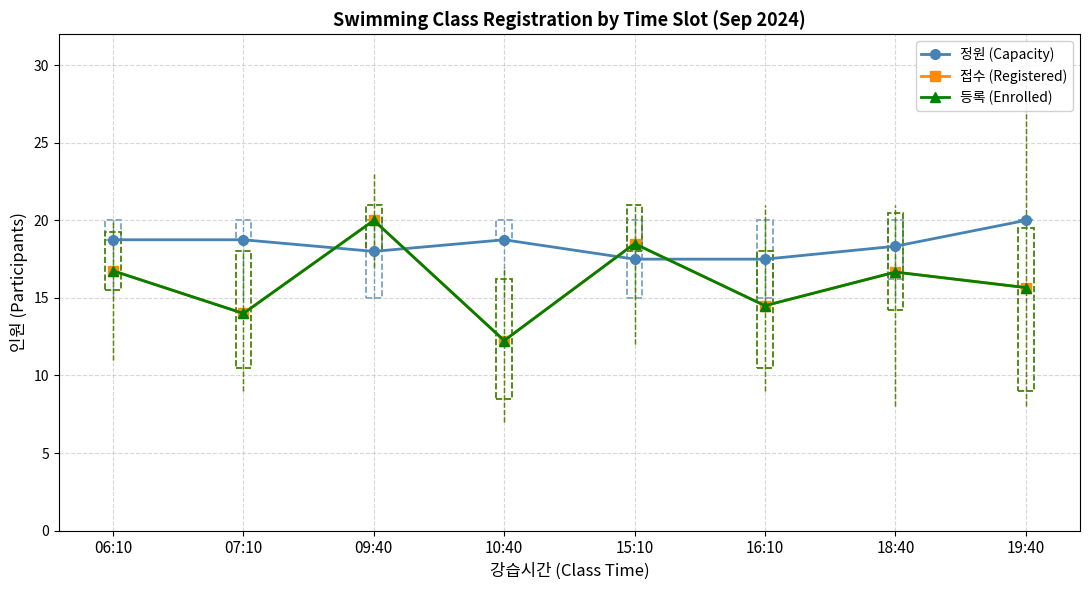

What is the minimum value shown in the chart?

12.2